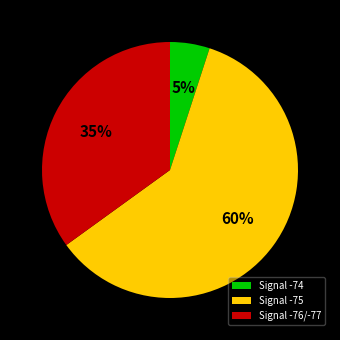

Which slice represents more than half of the pie?

Signal -75